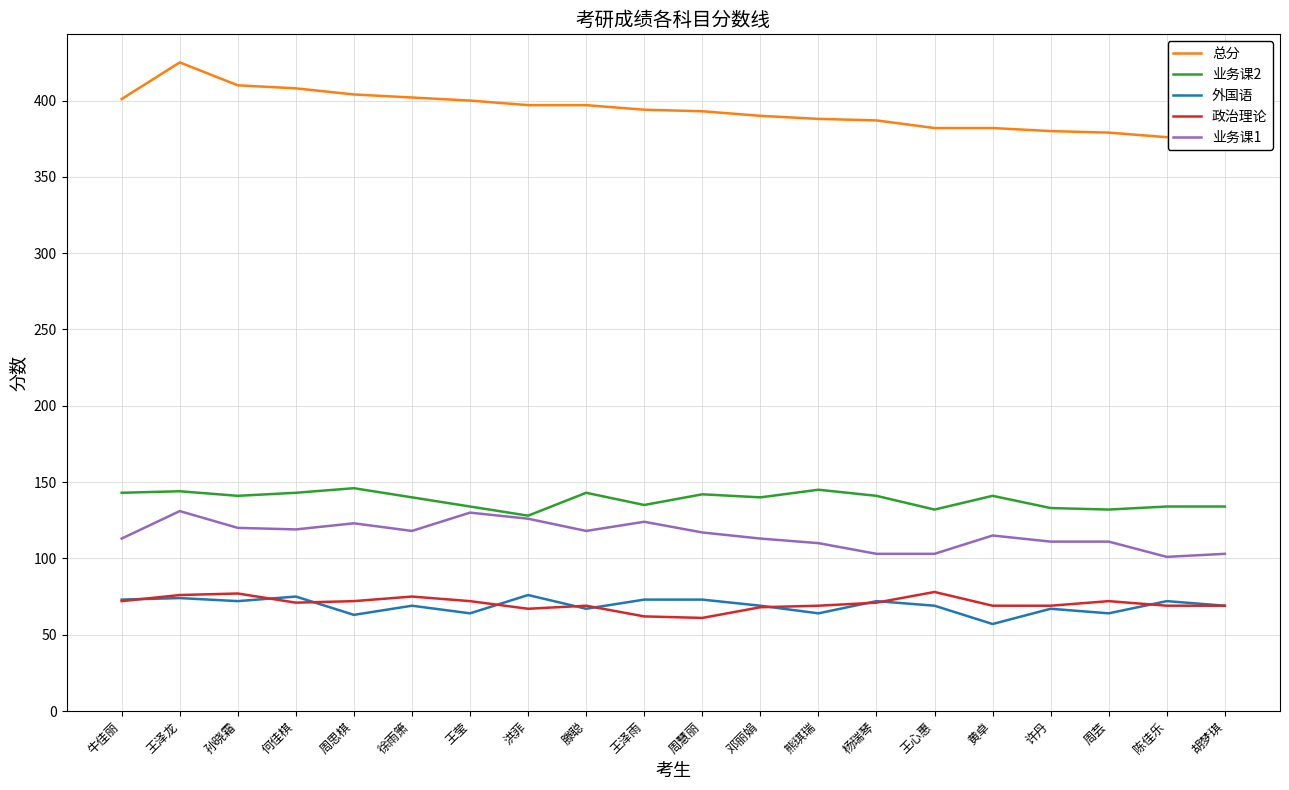

How many data points does each series have?

20